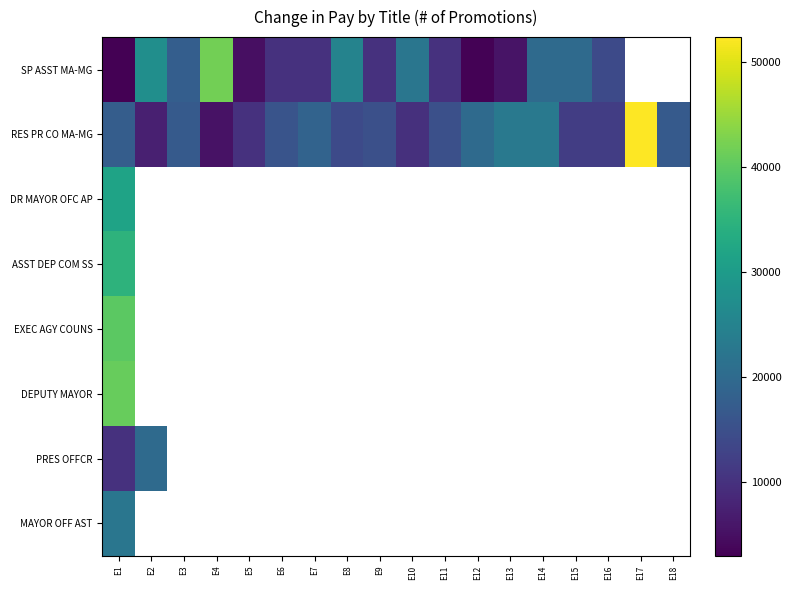

How many values in the RES PR CO MA-MG series are below 15800?

9